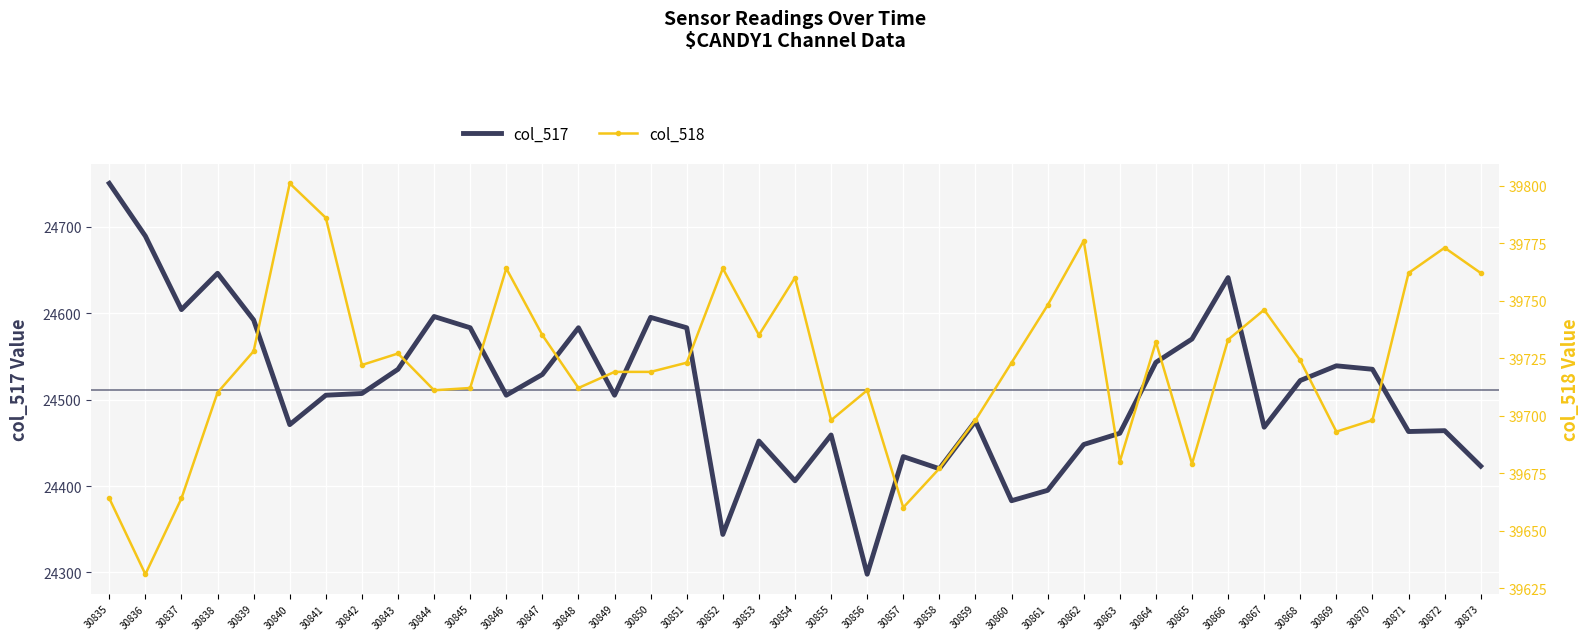

True or false: col_517 and col_518 intersect in this chart.

False